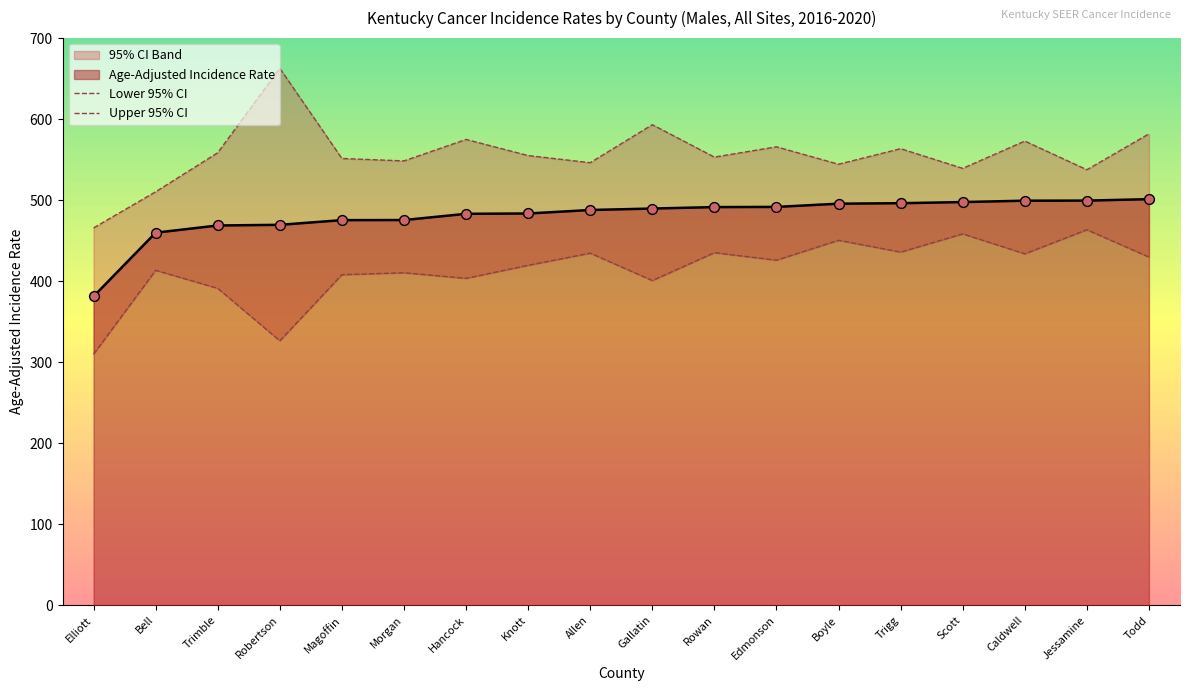

Which series has the widest spread of Y values?

Upper 95% CI